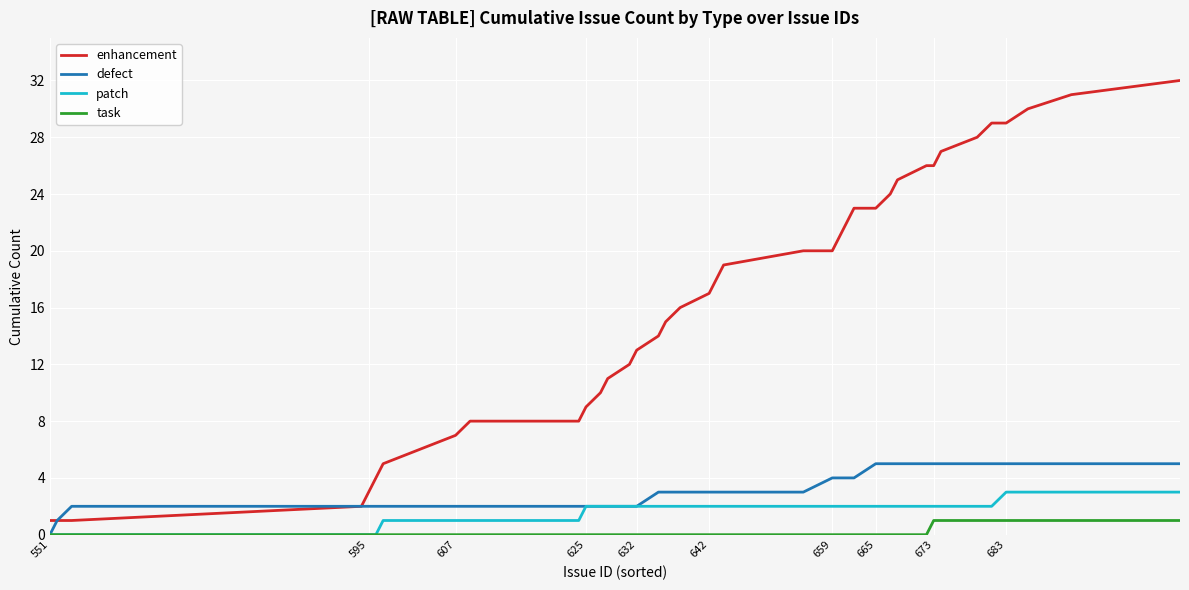

List the series in order of their peak value, highest first.

enhancement, defect, patch, task